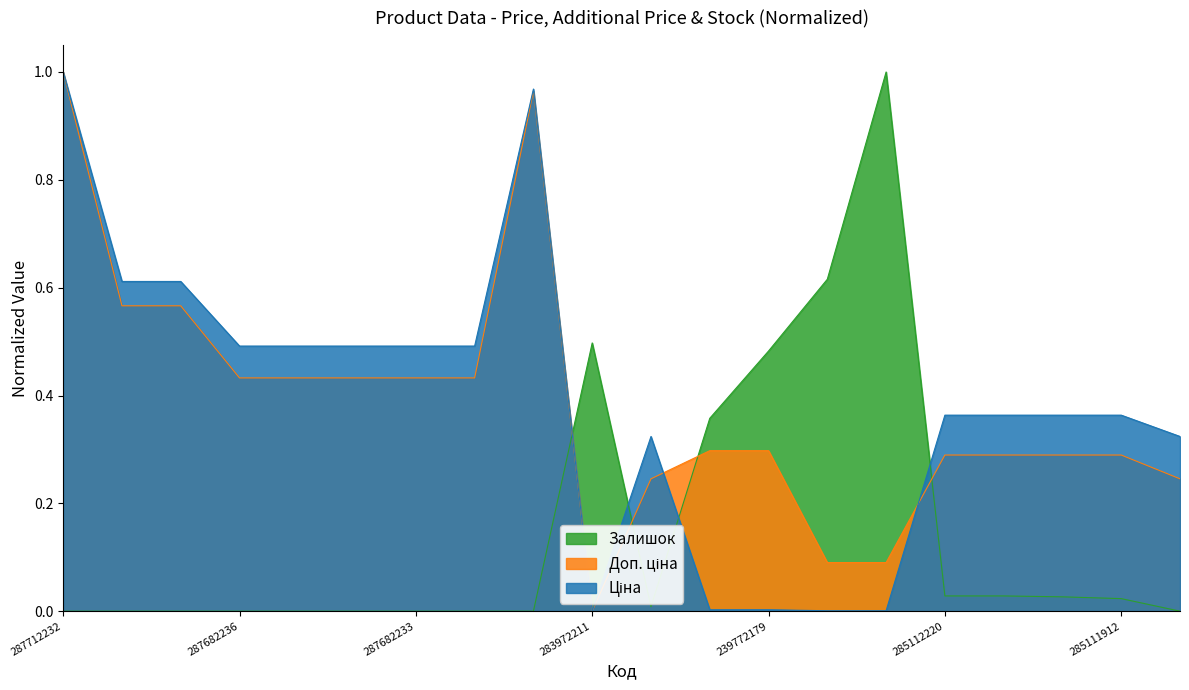

What is the average value of the Залишок series?

0.2